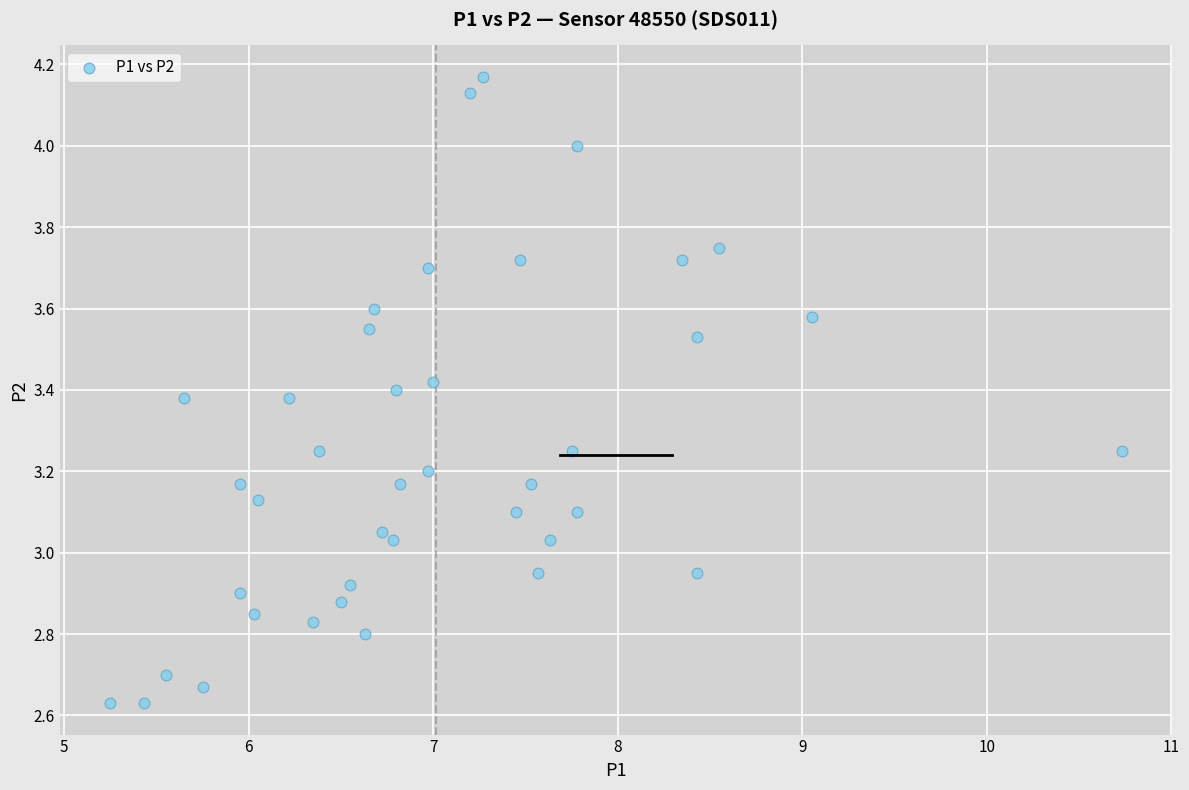

What is the range of X values (max minus min)?

5.5